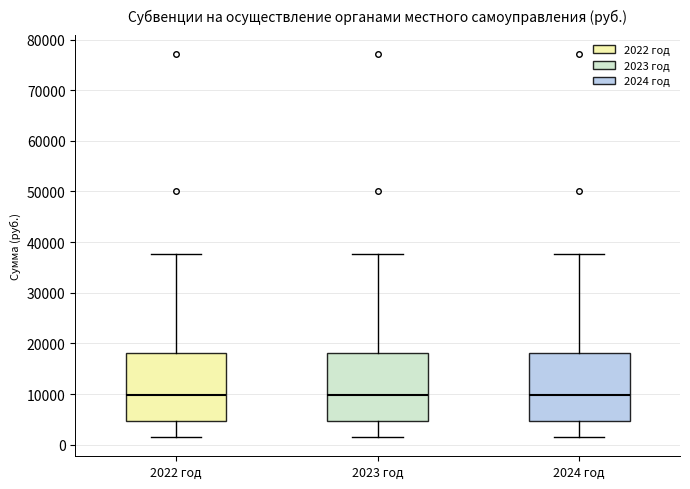

Reading left to right, transcribe this box plot: for each box, give where its median line is, the range the box spans, and where its two whiskers end, as read against the y-axis. The values are not printed on the chart, so give them approximately, as read against the axis.

2022 год: median 10000, box 5000 to 18000, whiskers 2000 to 38000
2023 год: median 10000, box 5000 to 18000, whiskers 2000 to 38000
2024 год: median 10000, box 5000 to 18000, whiskers 2000 to 38000